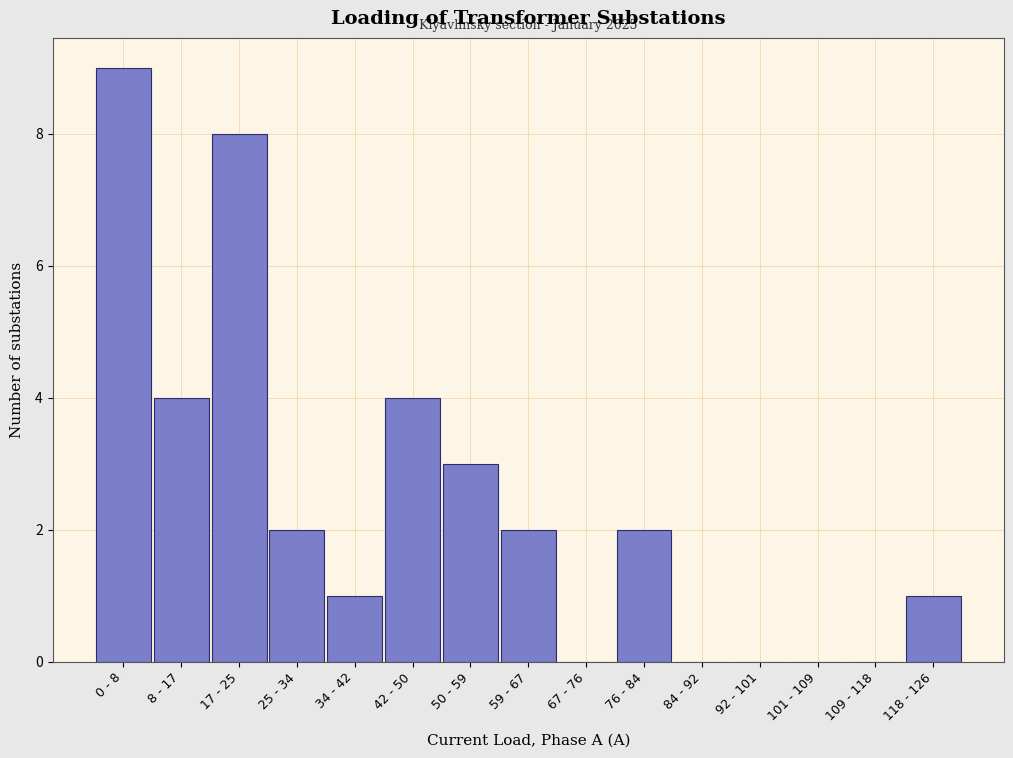

Reading right to left, what are all the values shown in this chart?

118 - 126=1	109 - 118=0	101 - 109=0	92 - 101=0	84 - 92=0	76 - 84=2	67 - 76=0	59 - 67=2	50 - 59=3	42 - 50=4	34 - 42=1	25 - 34=2	17 - 25=8	8 - 17=4	0 - 8=9